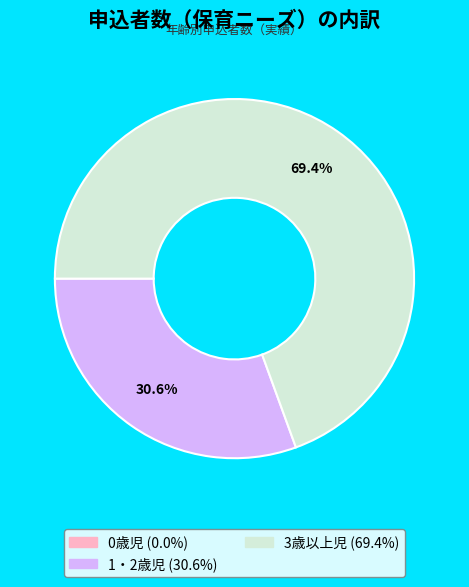

To the nearest percent, what is the difference between the 1・2歳児 and 3歳以上児 slice percentages?

39%